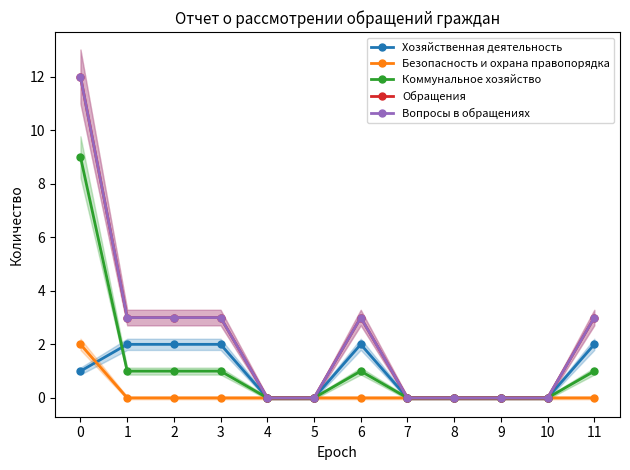

What is the difference between the second highest and minimum values in the Обращения series?

3